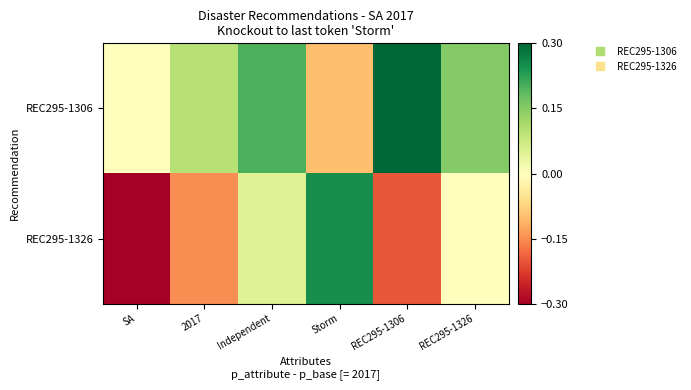

Which series changed the most between Storm and REC295-1306?

REC295-1326